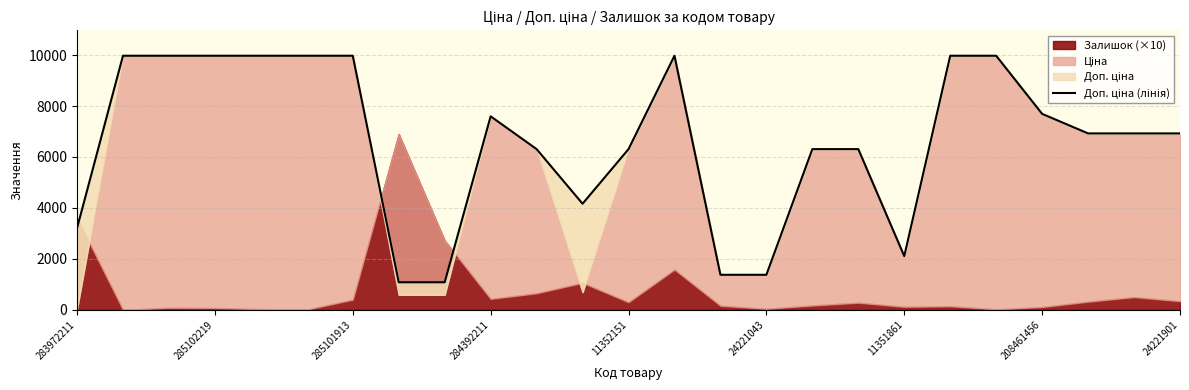

True or false: the data shows 1872.4 at 24221043.

False